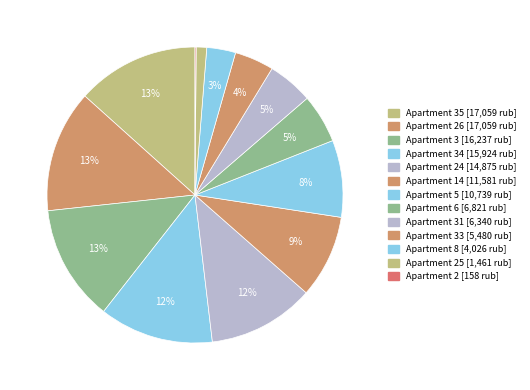

Rank the categories by value from lowest to highest.

2, 25, 8, 33, 31, 6, 5, 14, 24, 34, 3, 26, 35